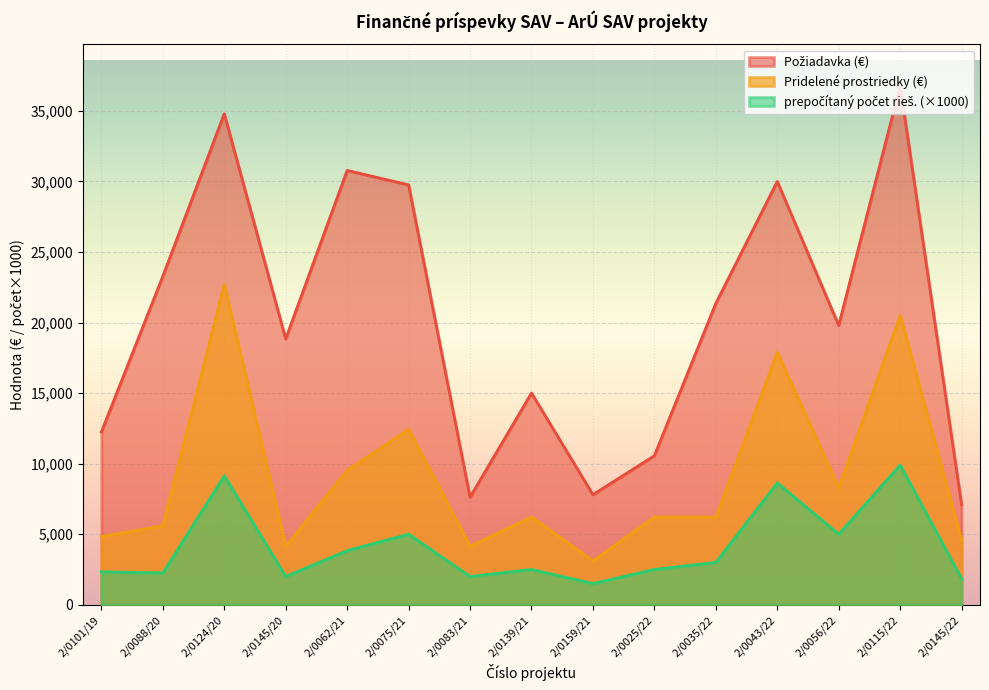

Which series has the largest total across all categories?

Požiadavka (€)